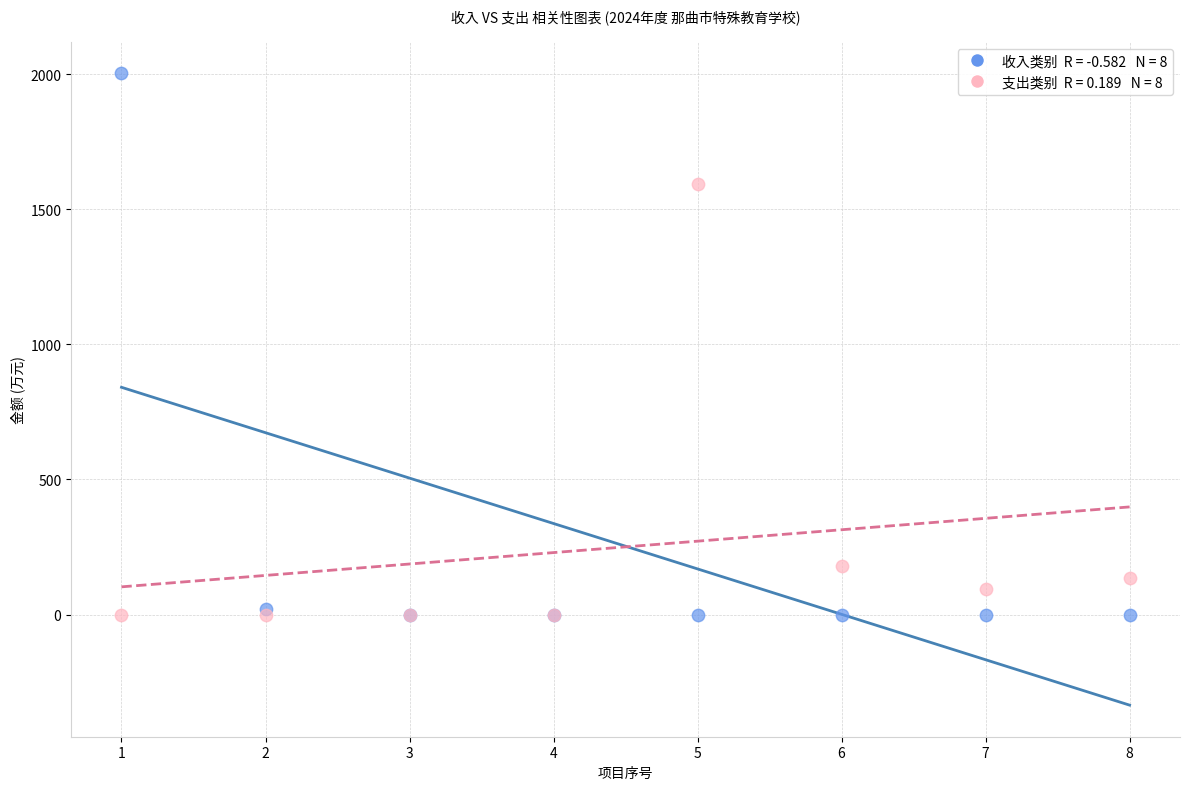

Across all series, what Y value is closest to 1001?

1592.9